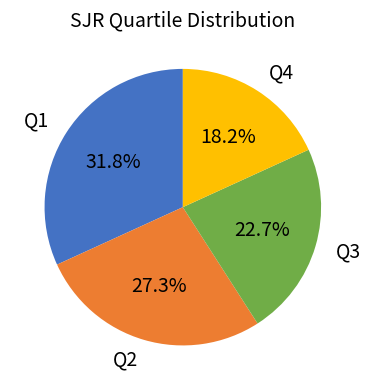

To the nearest percent, what is the difference between the Q4 and Q2 slice percentages?

9%